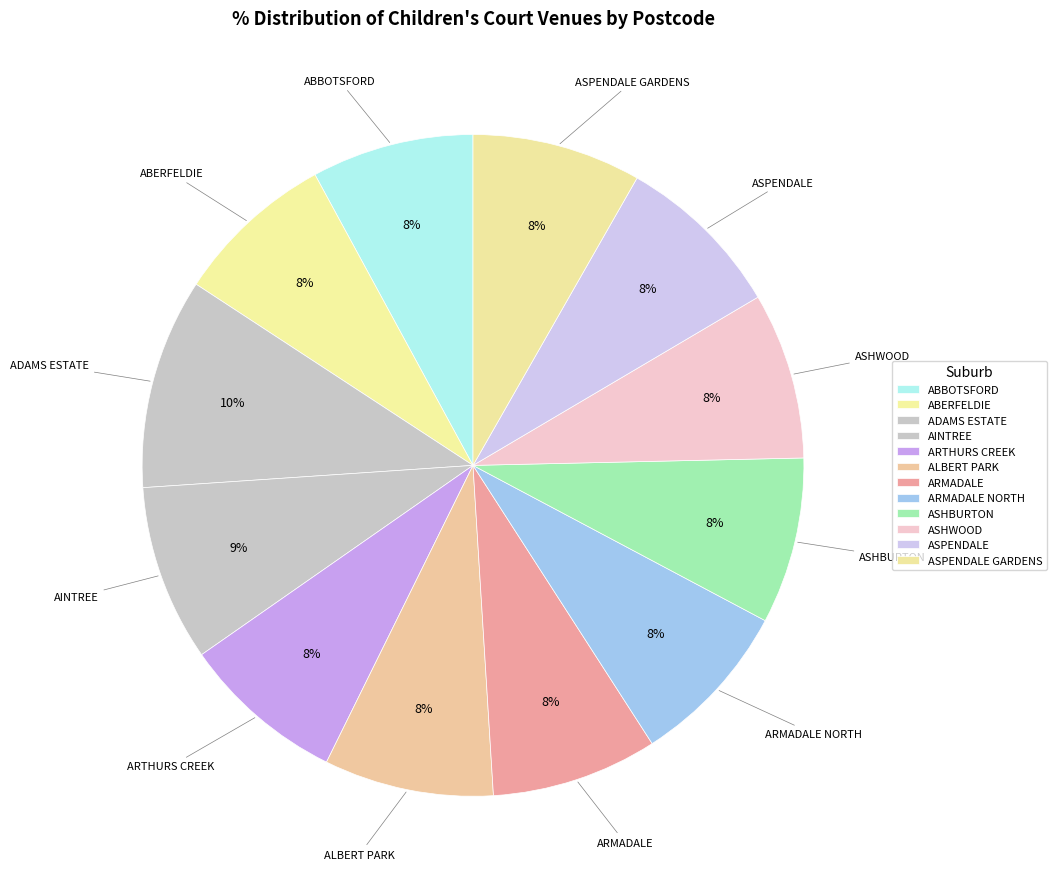

What is the largest slice in the pie chart?

ADAMS ESTATE